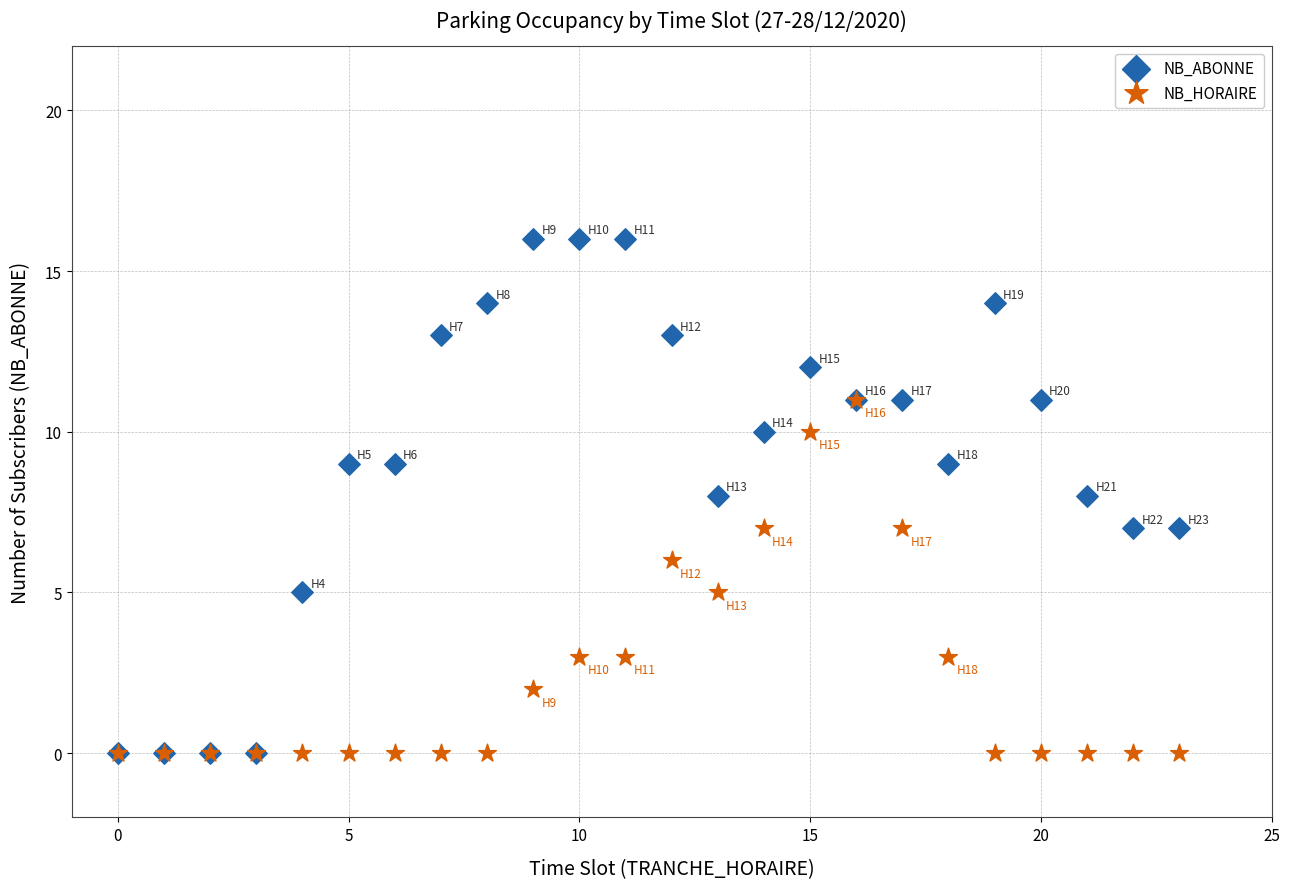

What are all the series names shown in the legend?

NB_ABONNE, NB_HORAIRE